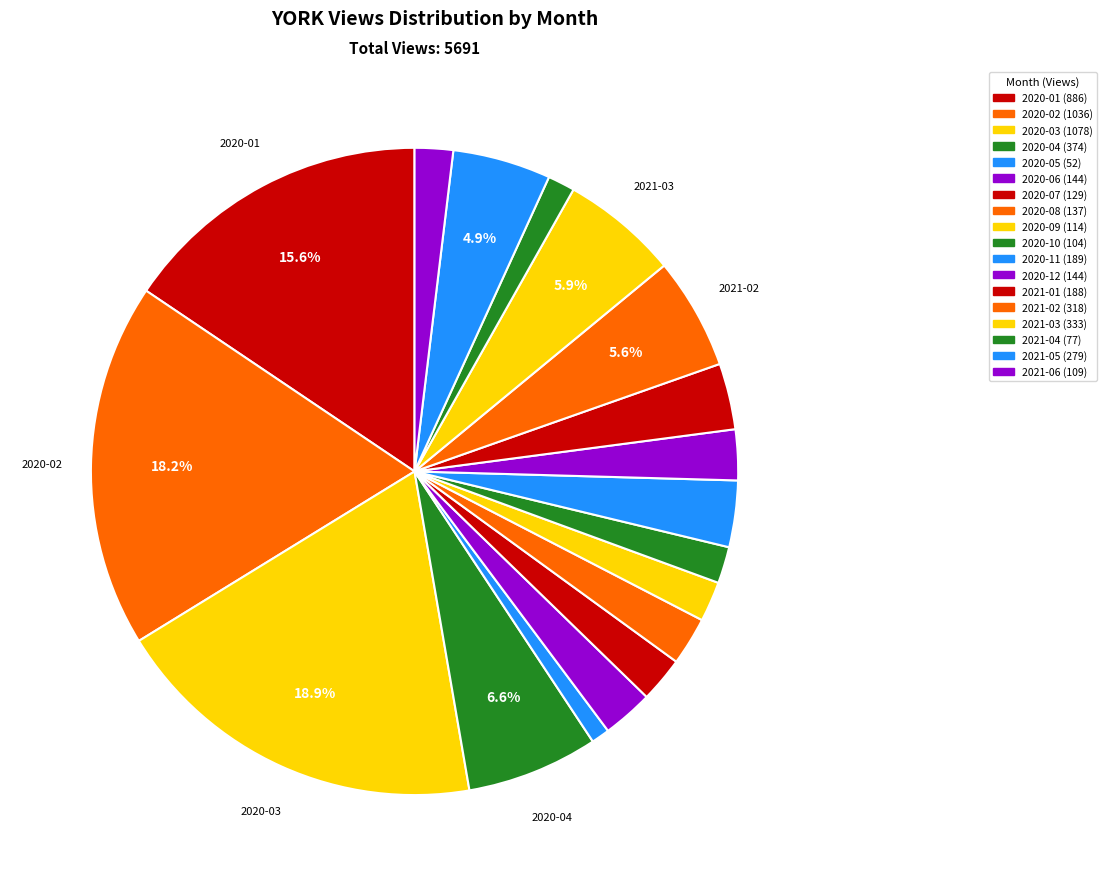

The 2020-05 slice represents 13% of the pie. True or false?

False